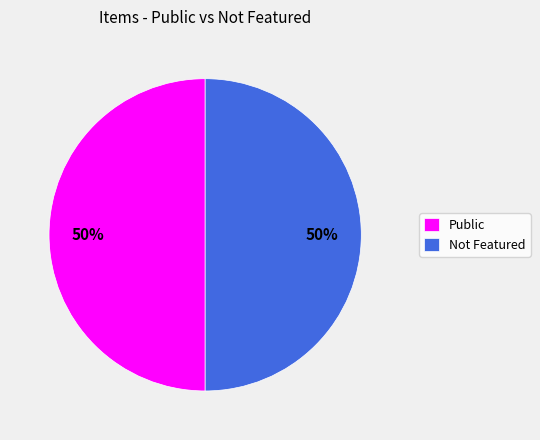

True or false: Public accounts for 40% of the total.

False